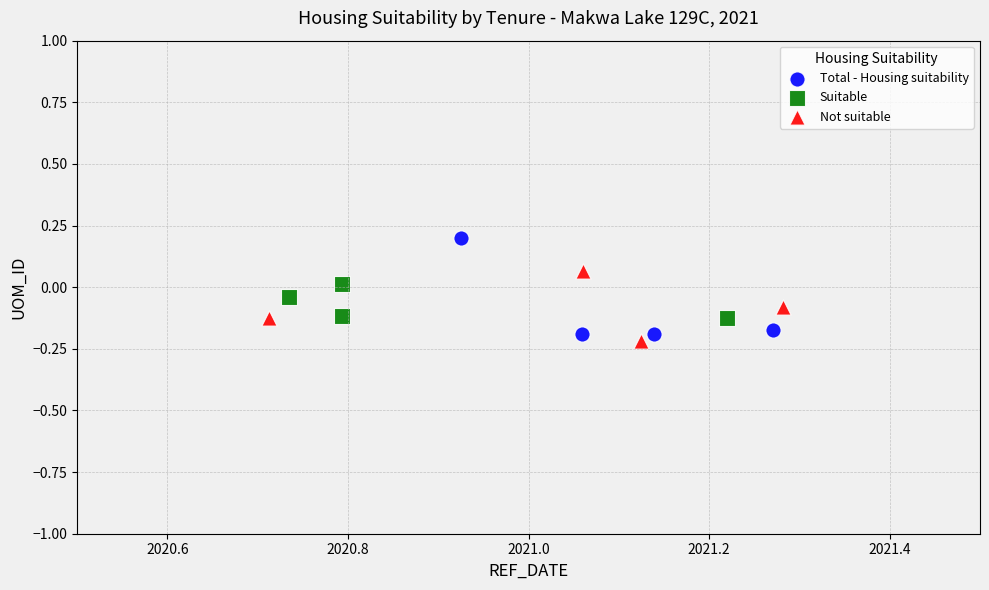

What are all the series names shown in the legend?

Total - Housing suitability, Suitable, Not suitable